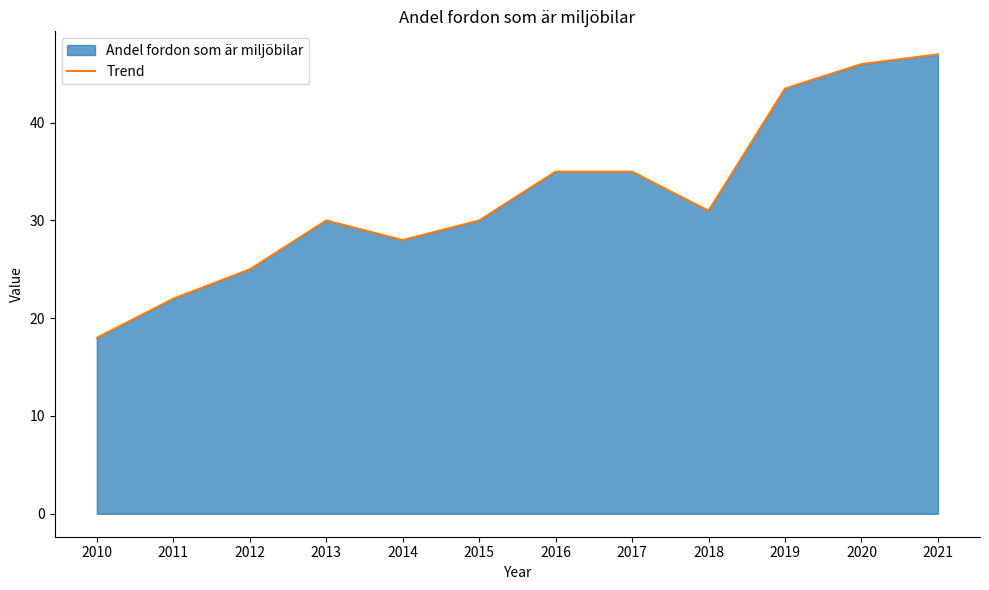

Rank the categories by value from lowest to highest.

2010, 2011, 2012, 2014, 2013, 2015, 2018, 2016, 2017, 2019, 2020, 2021